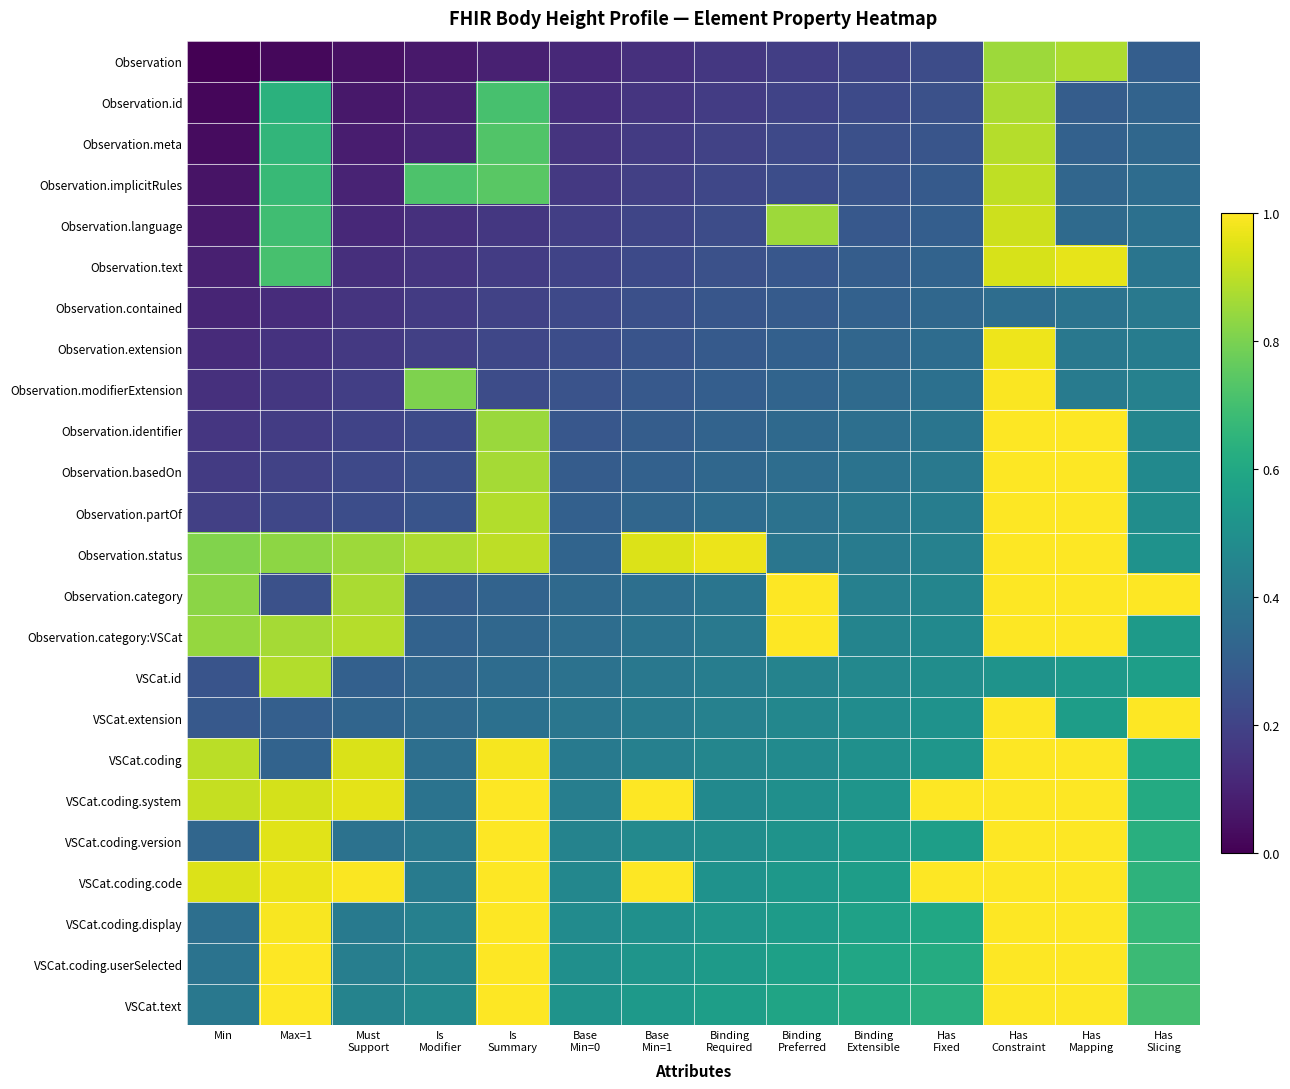

What is the total value across all series at Min?

8.4